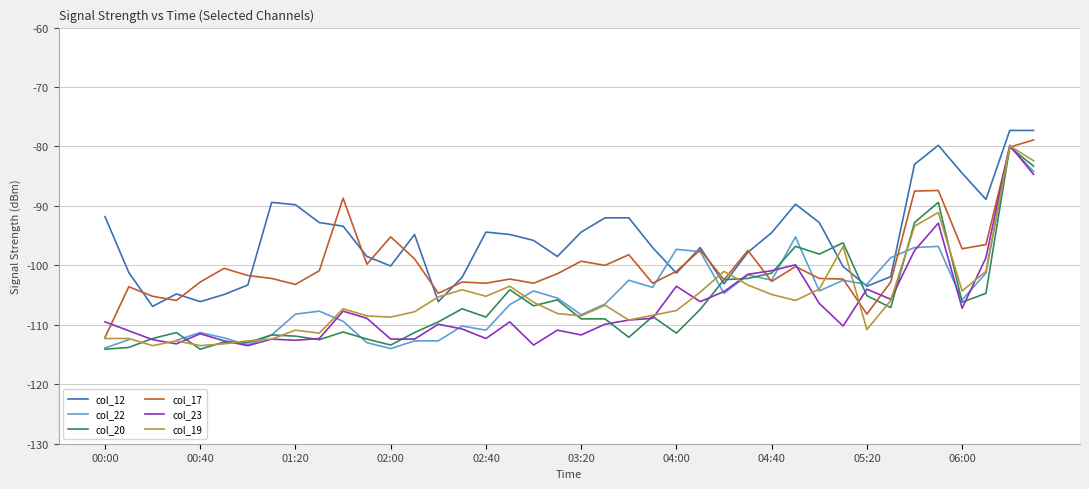

After their last crossing, which series has the higher values: col_20 or col_17?

col_17